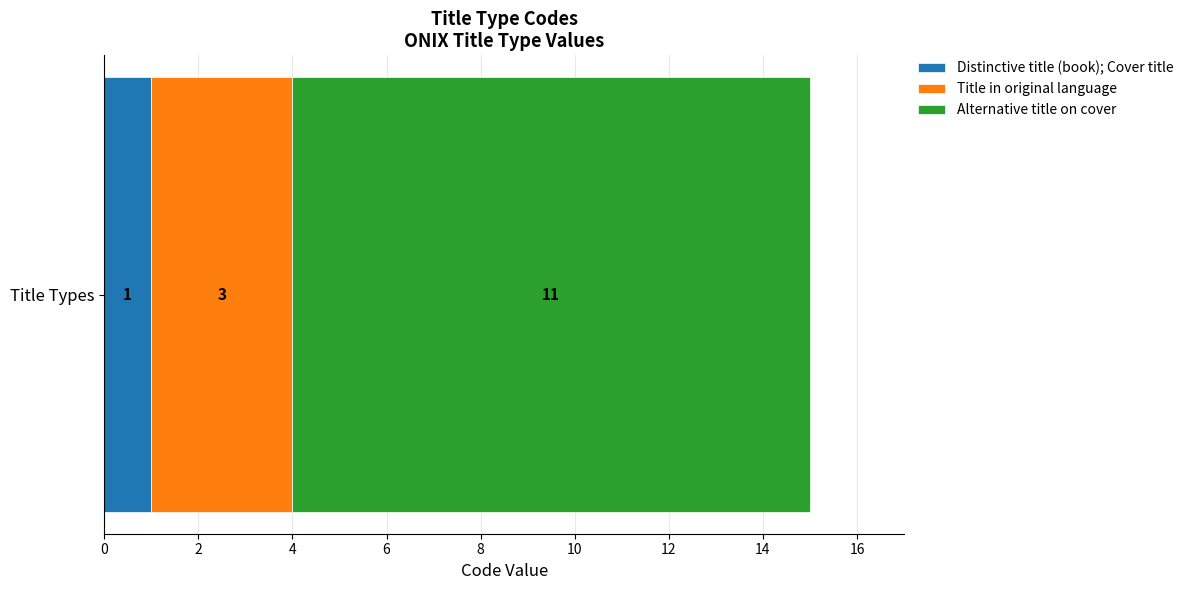

Rank the categories by Distinctive title (book); Cover title value from lowest to highest.

Title Types